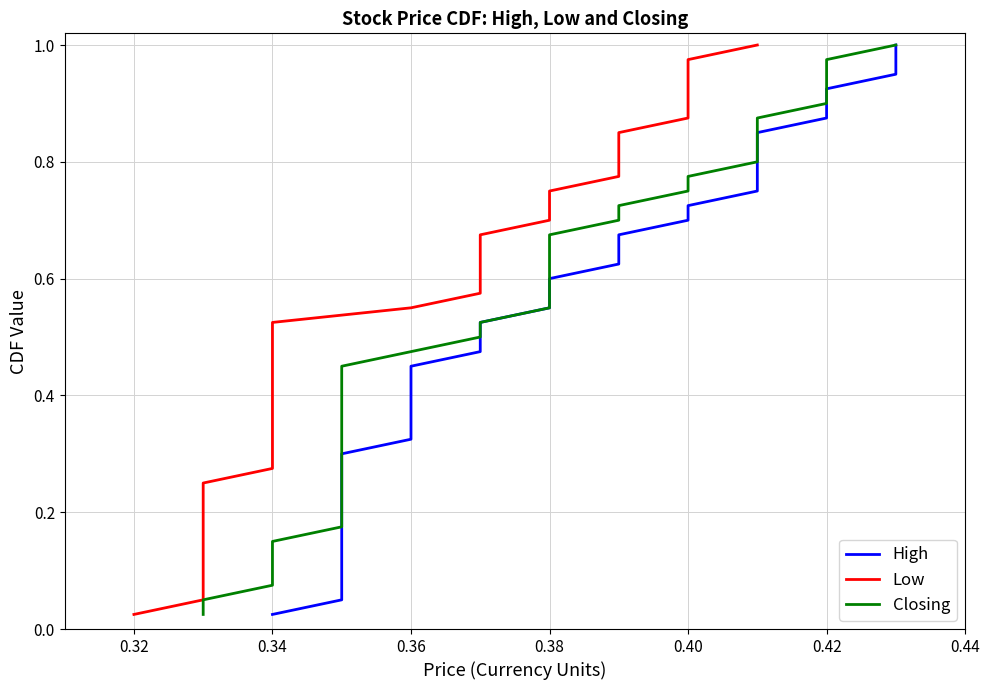

True or false: High and Closing intersect in this chart.

False